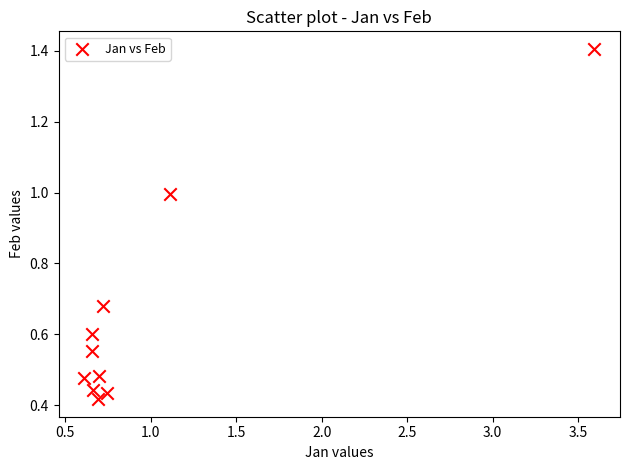

What is the average X value?

1.0